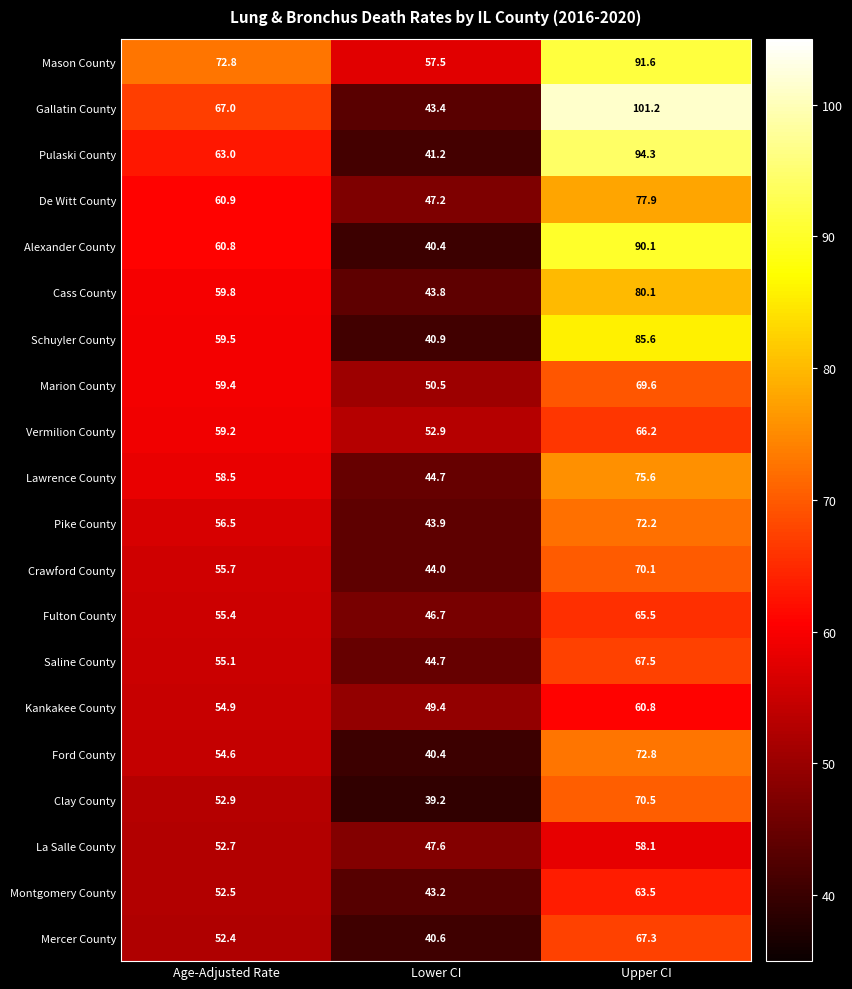

At Upper CI, list the series in order from largest to smallest.

Gallatin County, Pulaski County, Mason County, Alexander County, Schuyler County, Cass County, De Witt County, Lawrence County, Ford County, Pike County, Clay County, Crawford County, Marion County, Saline County, Mercer County, Vermilion County, Fulton County, Montgomery County, Kankakee County, La Salle County